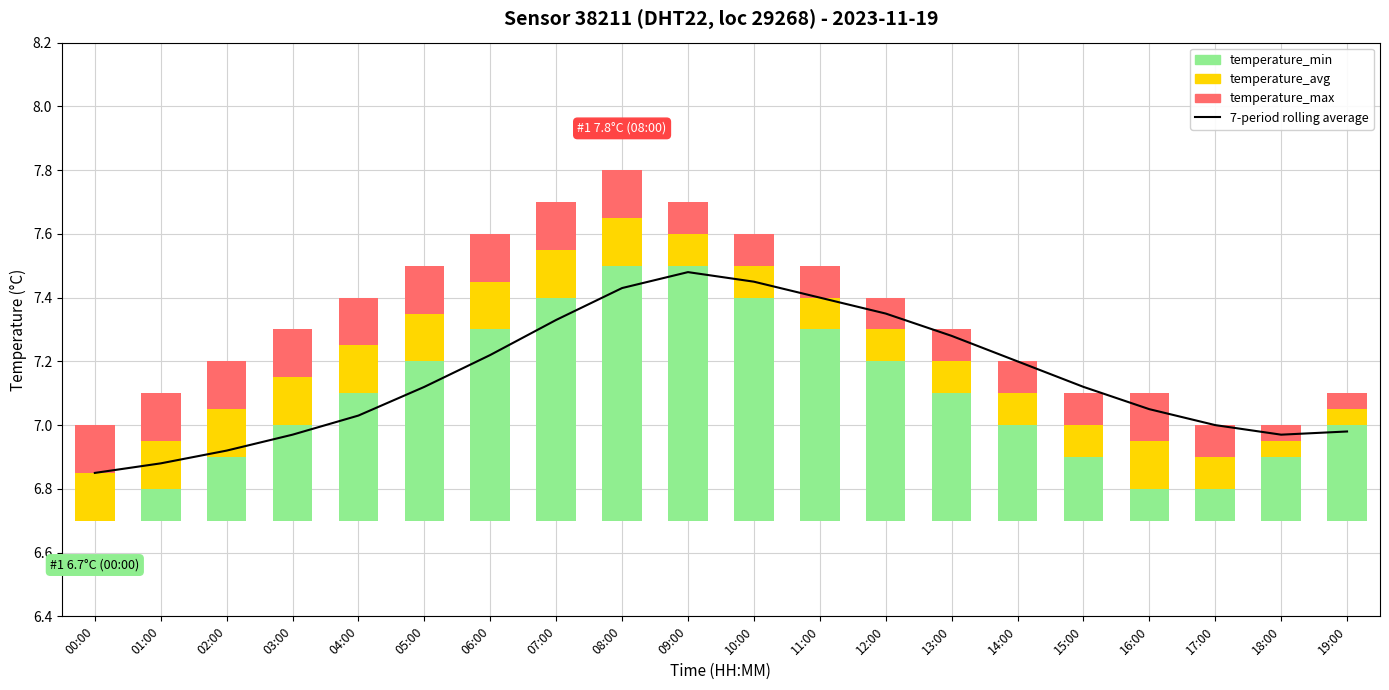

How many data points in 7-period rolling average are above 7?

13